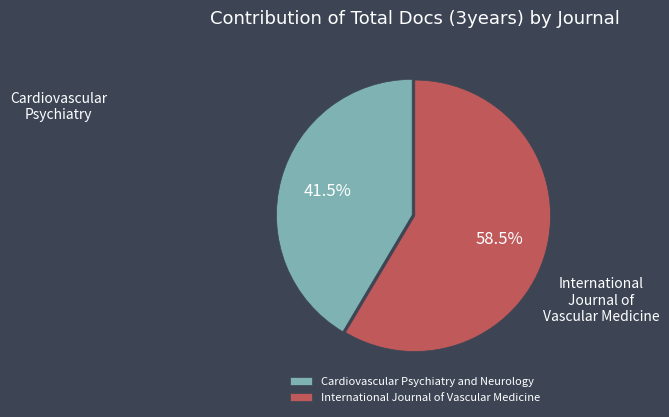

What is the total percentage of International Journal of Vascular Medicine and Cardiovascular Psychiatry and Neurology?

100.0%